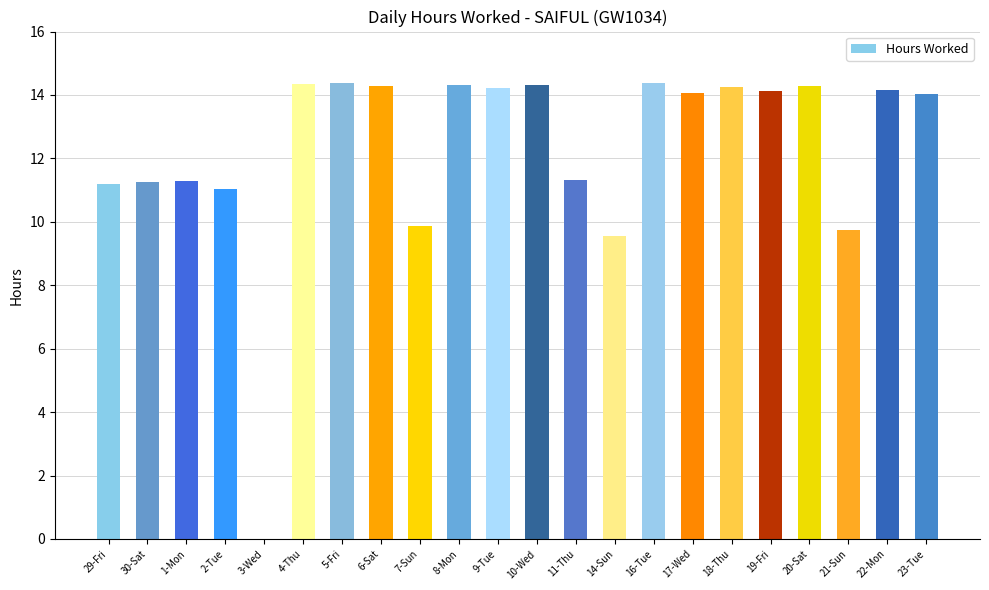

Is it true that the value at 30-Sat is 11.2?

True